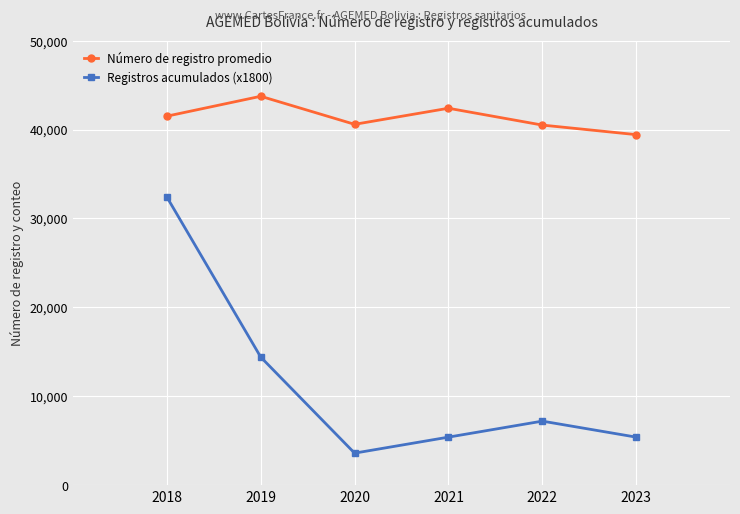

Is this an area chart (filled region under the line)?

No